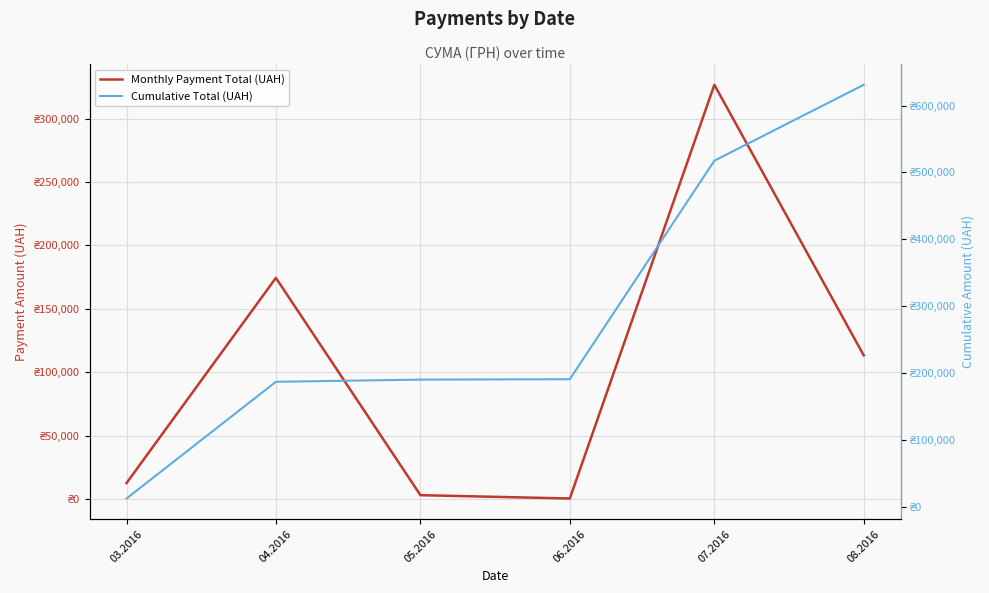

What is the maximum value for Cumulative Total (UAH)?

630977.9